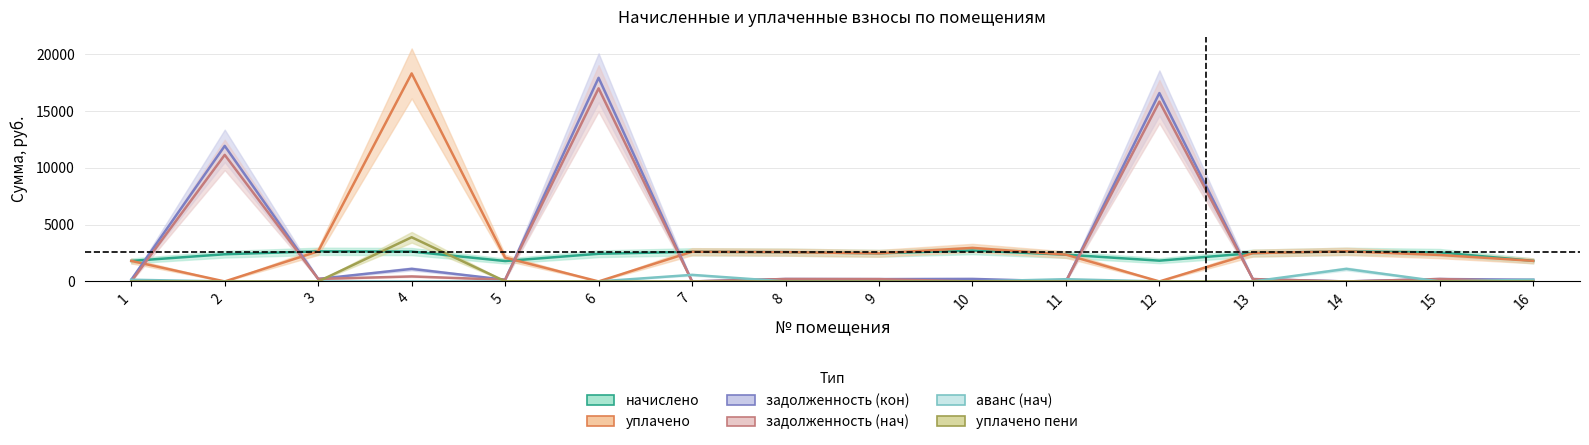

Reading left to right, what are all the values shown in this chart?

начислено: 1=1805.8	2=2393.9	3=2654.0	4=2632.0	5=1796.3	6=2435.4	7=2611.8	8=2578.0	9=2477.0	10=2723.5	11=2358.2	12=1828.3	13=2494.8	14=2650.4	15=2554.2	16=1813.4
задолженность (нач): 1=0.0	2=11136.8	3=221.2	4=442.1	5=150.8	6=16993.2	7=0.0	8=214.8	9=206.4	10=0.0	11=0.0	12=15824.5	13=207.9	14=0.0	15=215.1	16=0.0
задолженность (кон): 1=150.5	2=11928.8	3=221.2	4=1105.8	5=150.1	6=17919.6	7=0.0	8=214.8	9=206.4	10=223.9	11=0.0	12=16577.8	13=207.9	14=0.0	15=213.8	16=151.1
уплачено: 1=1805.8	2=0.0	3=2654.0	4=18305.4	5=2095.7	6=0.0	7=2616.0	8=2578.0	9=2477.0	10=2953.5	11=2359.1	12=0.0	13=2494.8	14=2652.0	15=2328.6	16=1813.4
аванс (нач): 1=150.5	2=0.0	3=0.0	4=0.0	5=0.0	6=0.0	7=579.8	8=0.0	9=0.0	10=3.1	11=197.4	12=0.0	13=0.0	14=1105.8	15=0.0	16=151.1
уплачено пени: 1=0.0	2=0.0	3=0.0	4=3887.4	5=12.0	6=0.0	7=0.0	8=0.0	9=0.2	10=14.6	11=0.0	12=0.0	13=0.0	14=0.0	15=6.2	16=0.0